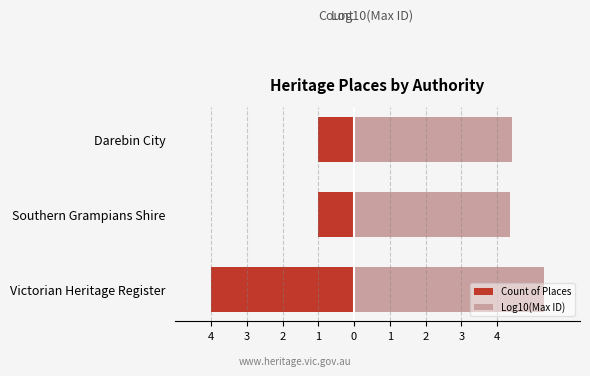

What is the value of the Log10(Max ID) bar at the 1st from the left?

5.3